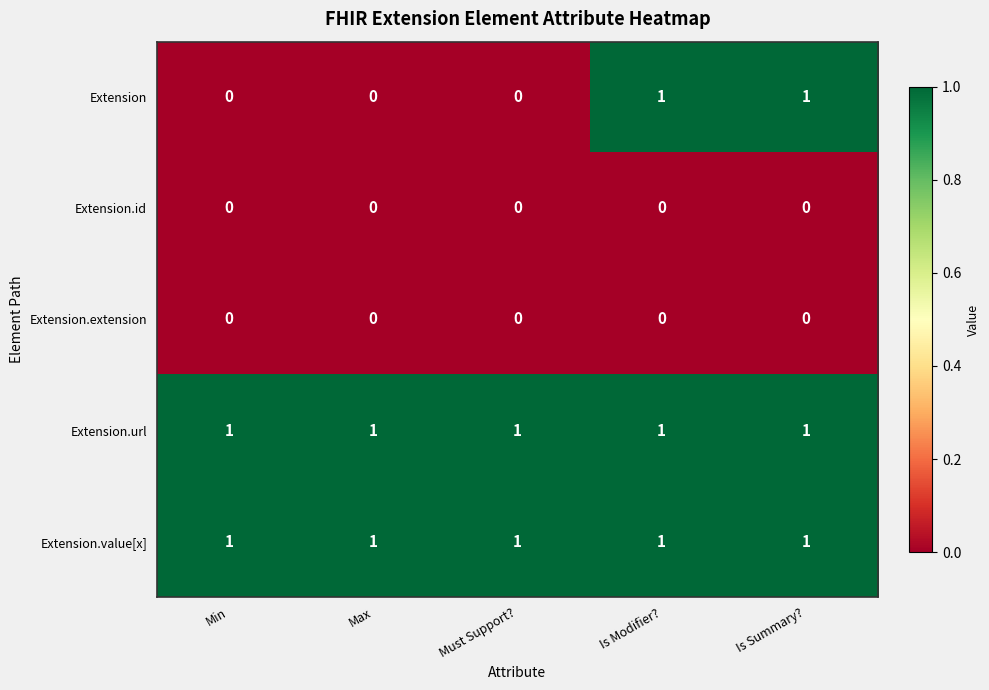

Which series has the widest spread of values?

Extension